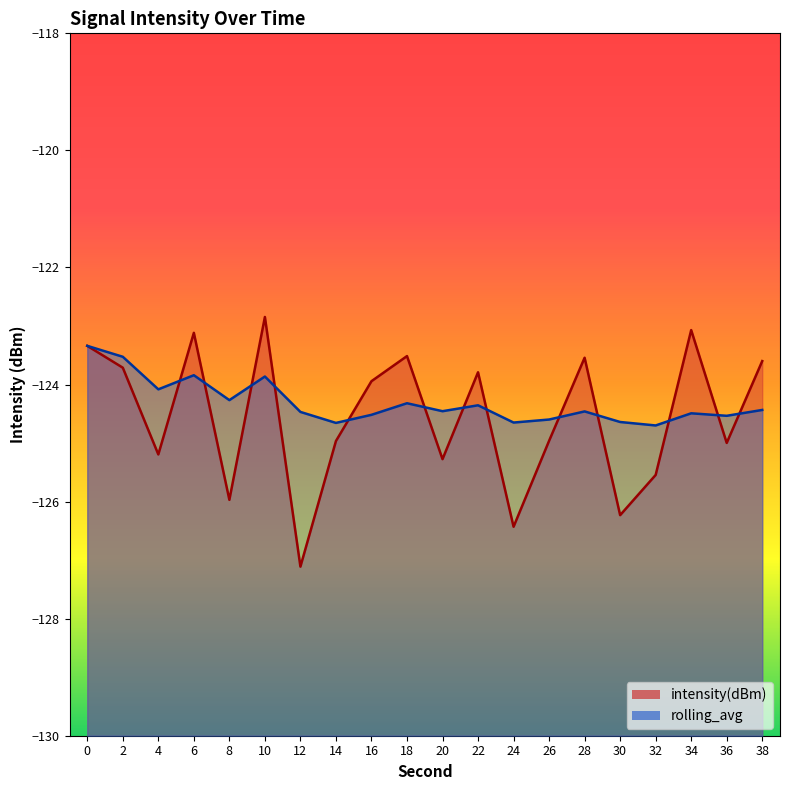

Which series has the largest total across all categories?

rolling_avg